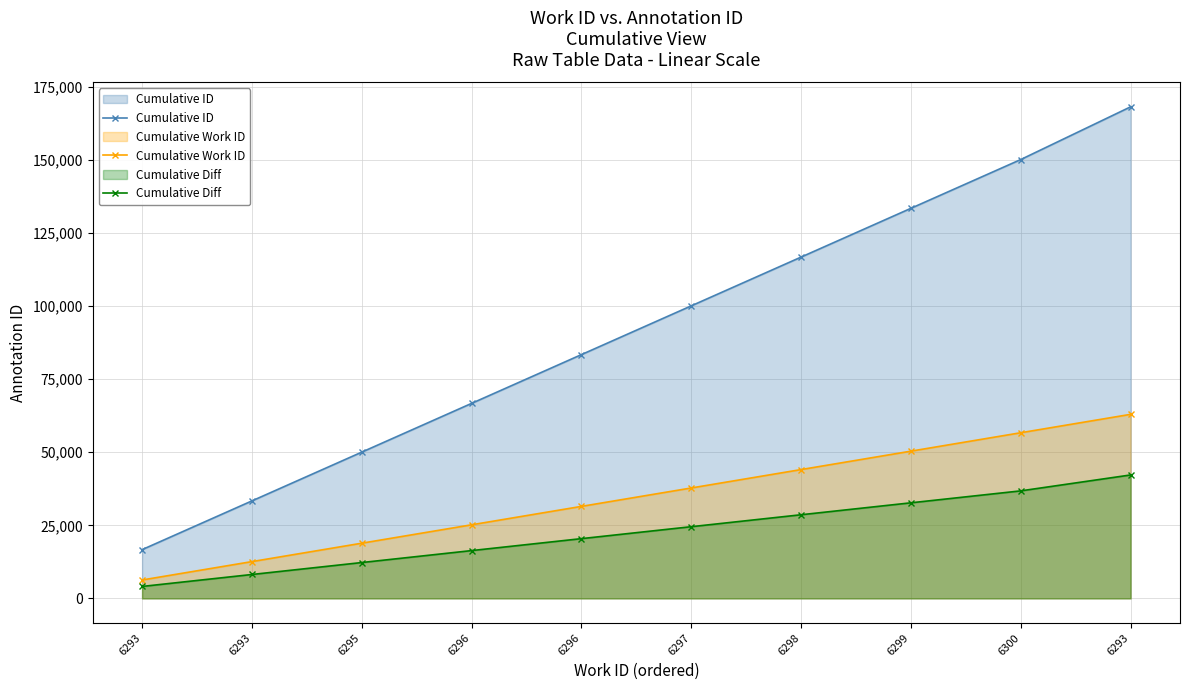

What is the value of the Cumulative ID point at the 2nd from the left?

16674